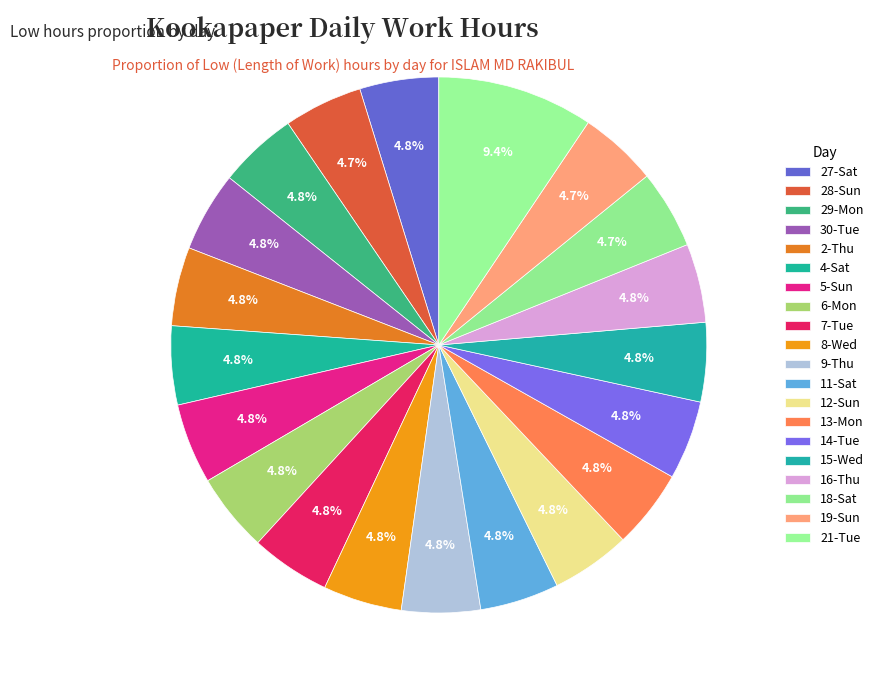

Count the number of slices in the pie.

20